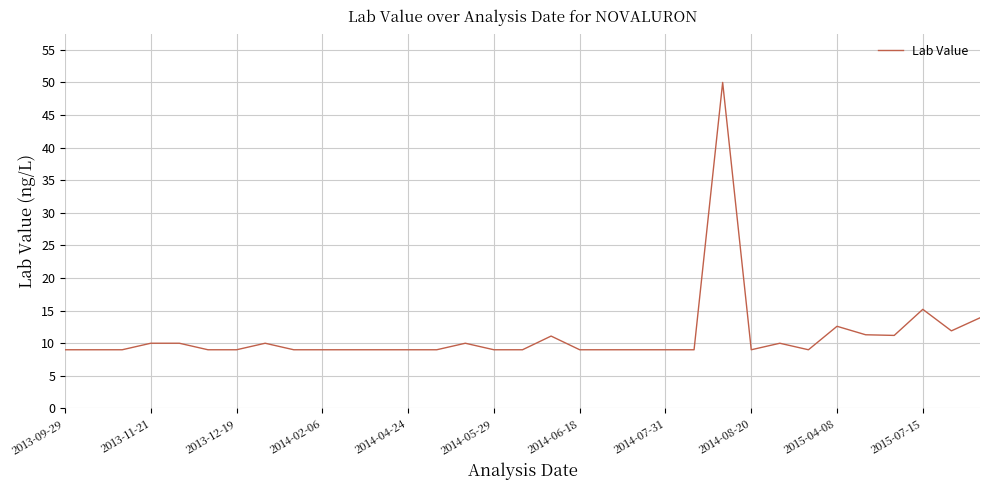

What is the minimum value shown in the chart?

9.0